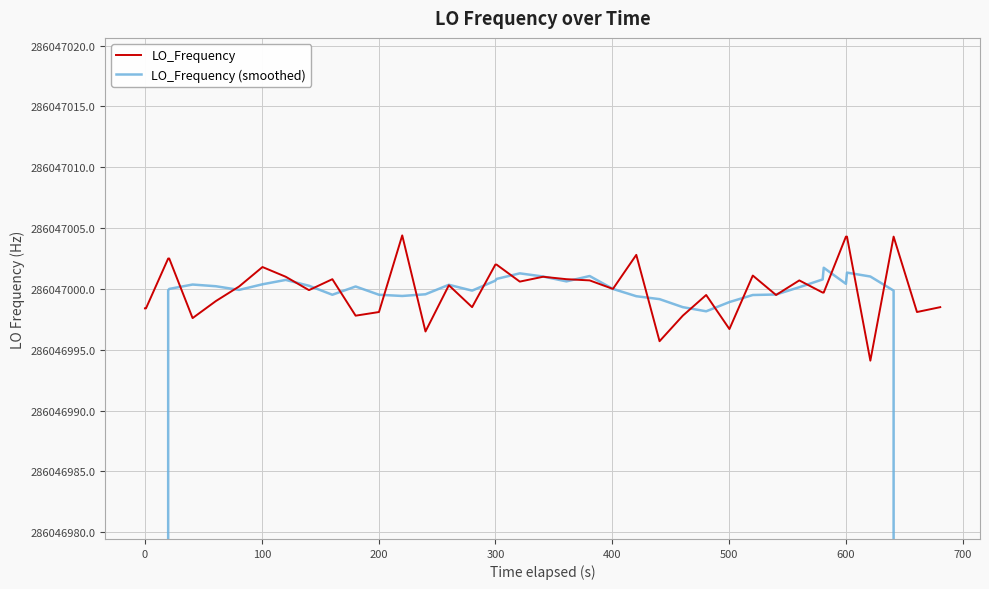

True or false: LO_Frequency (smoothed) has a value of 418567254.5 at 200.

False